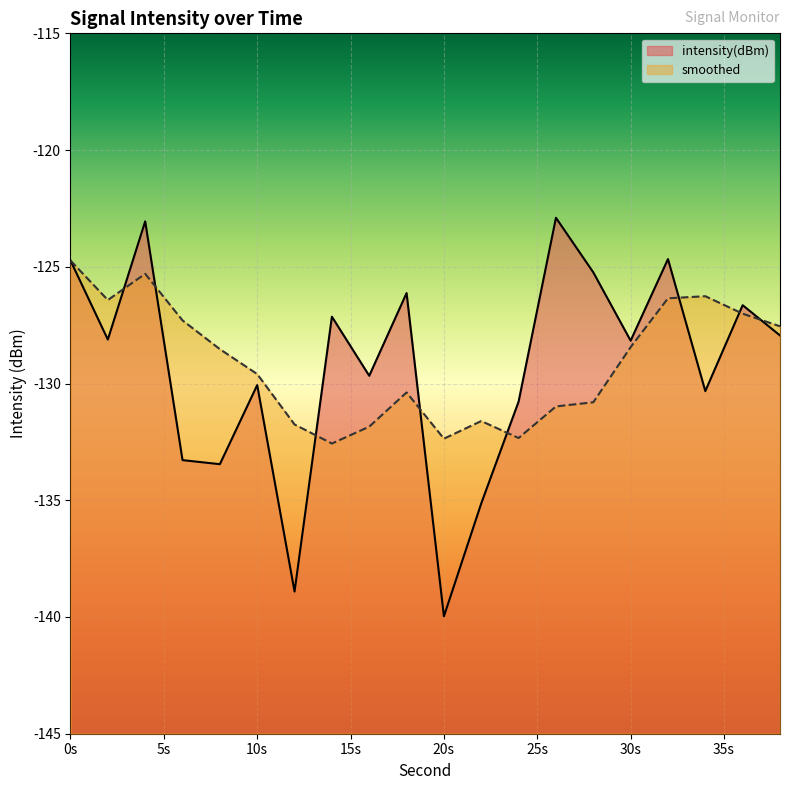

What is the highest value of the intensity(dBm) series?

-122.9